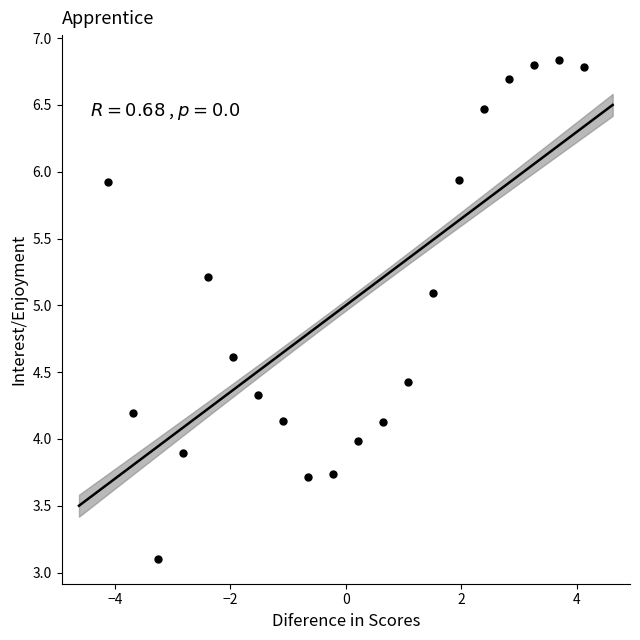

What is the range of Y values (max minus min)?

3.7